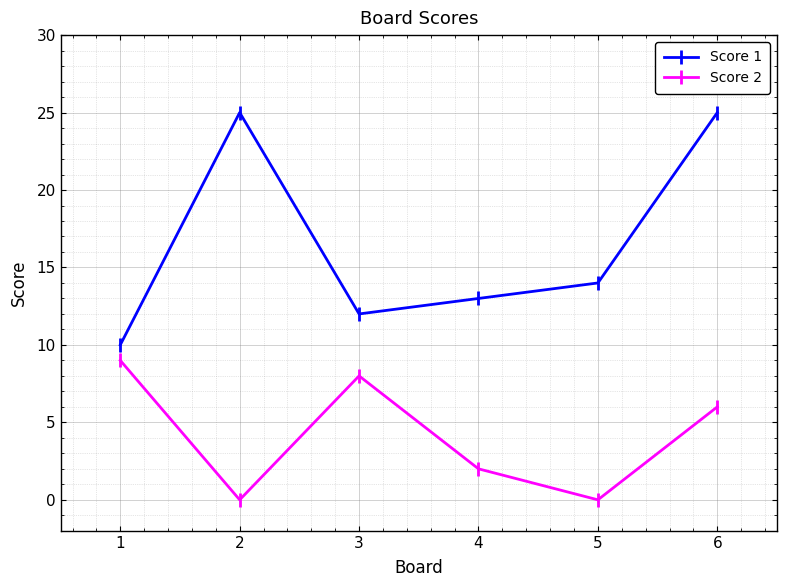

Which series has the widest spread of values?

Score 1